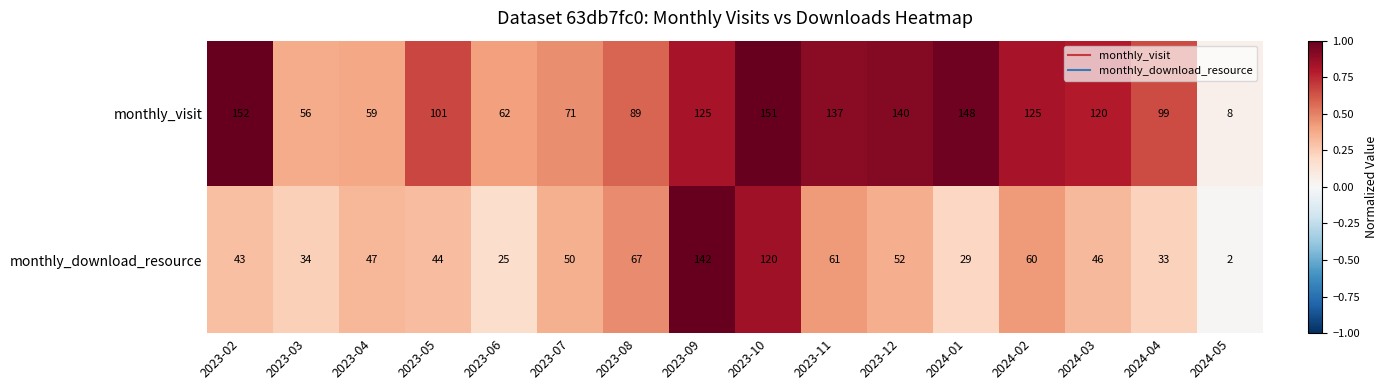

How many distinct data groups are displayed?

2